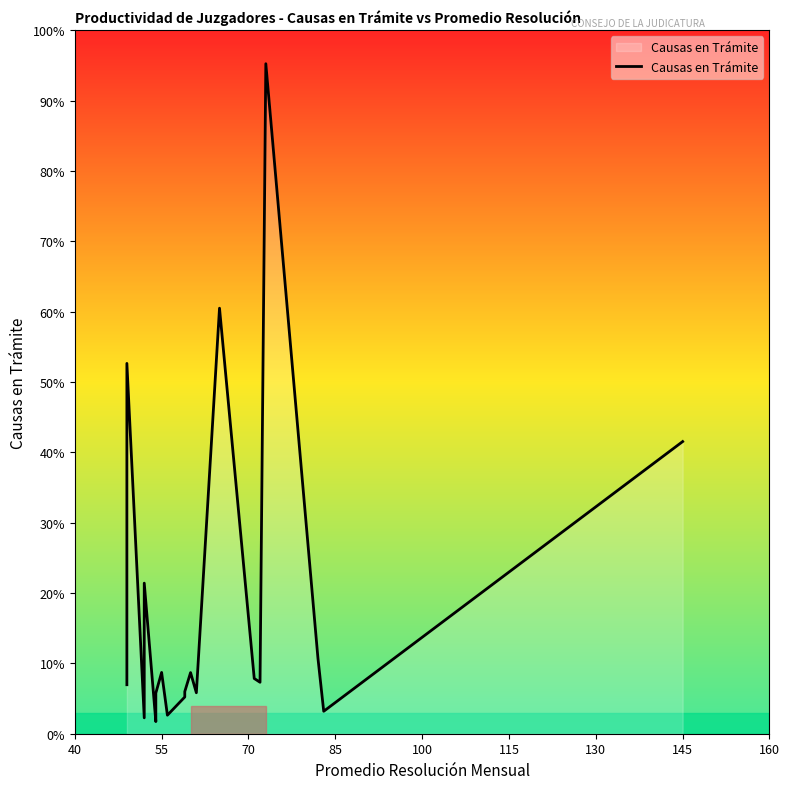

How many values are below 314?

10